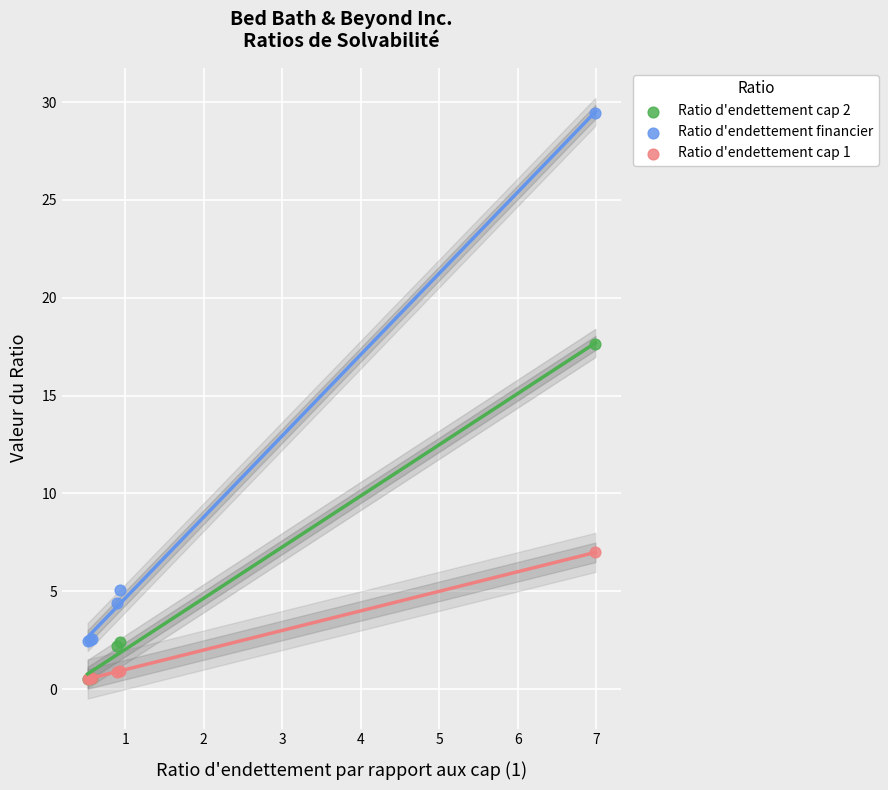

In the Ratio d'endettement financier series, what Y value is closest to 15?

5.1